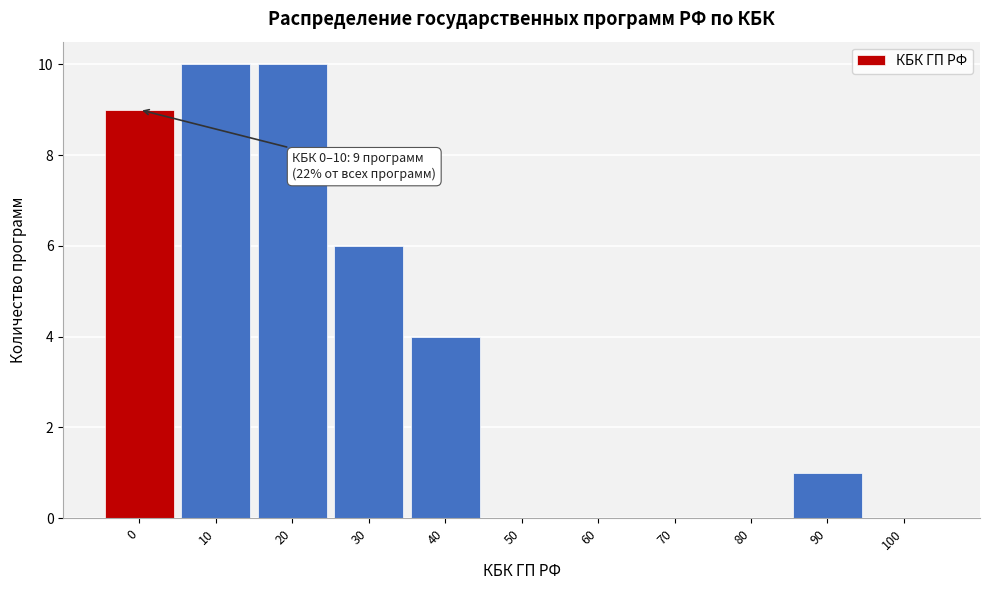

Reading left to right, extract all data points from this chart.

0=9	10=10	20=10	30=6	40=4	50=0	60=0	70=0	80=0	90=1	100=0